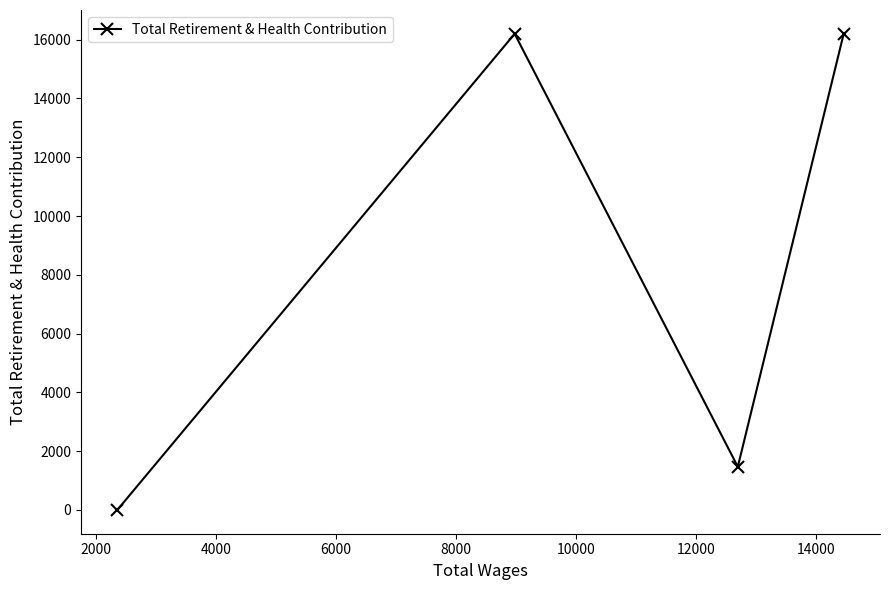

What is the average value?

8467